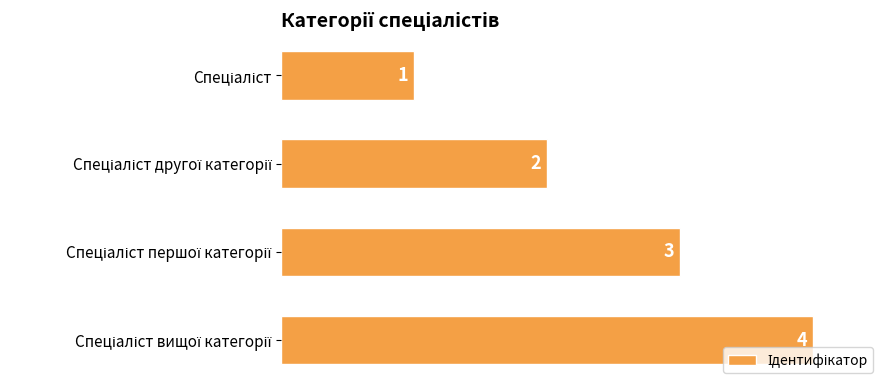

Count the values in the range 2 to 4.

3